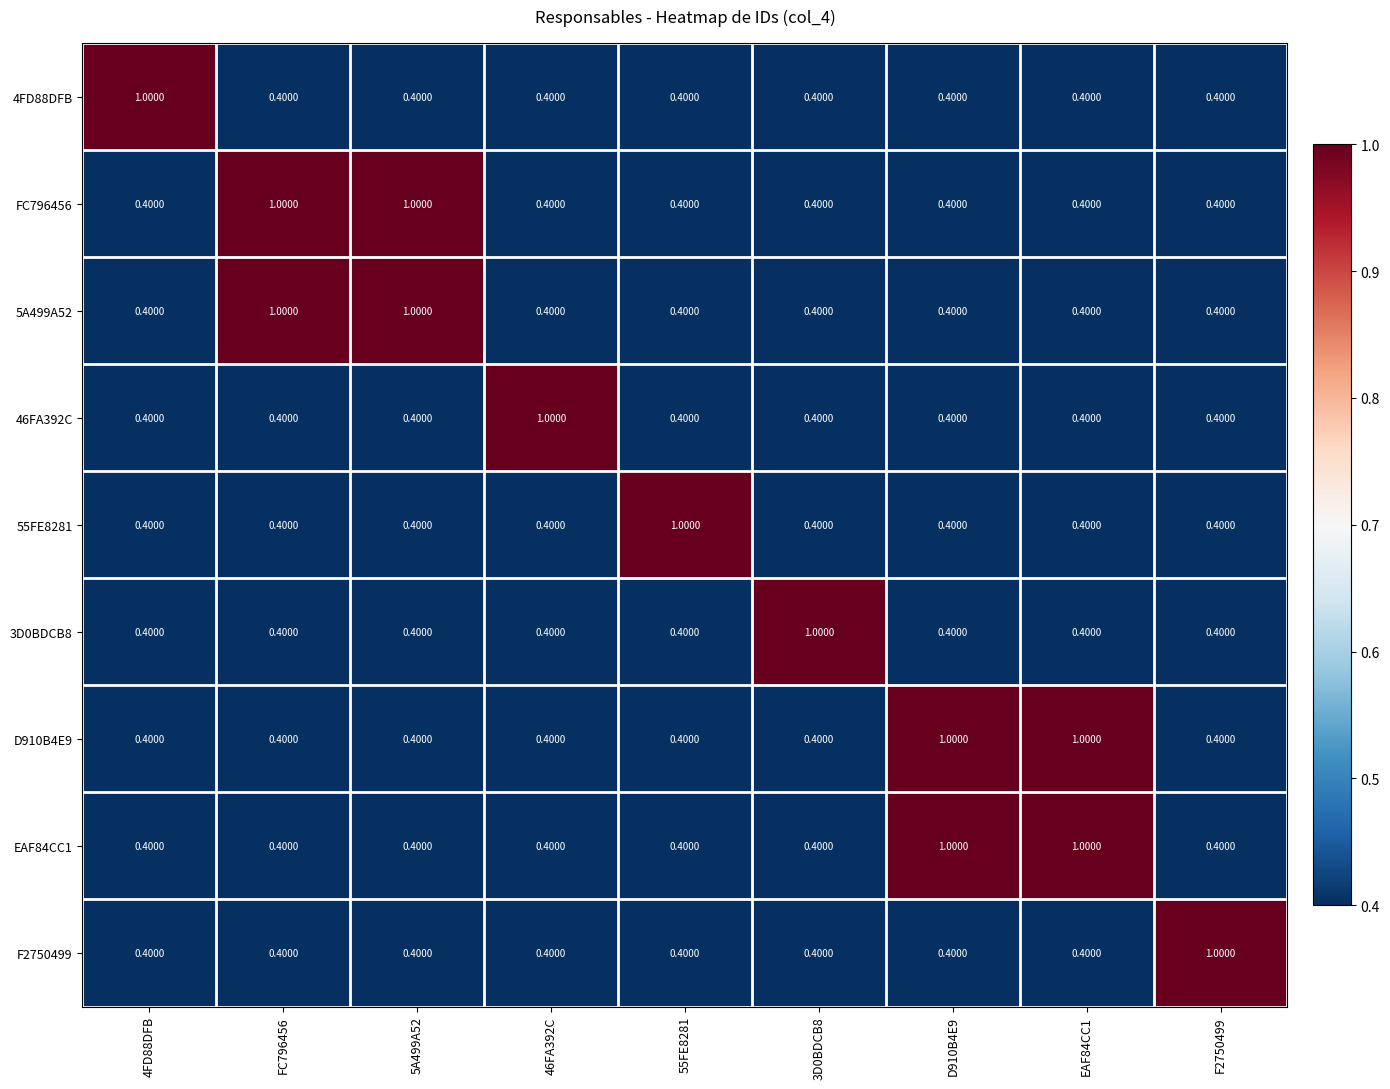

How many series are shown in this chart?

9